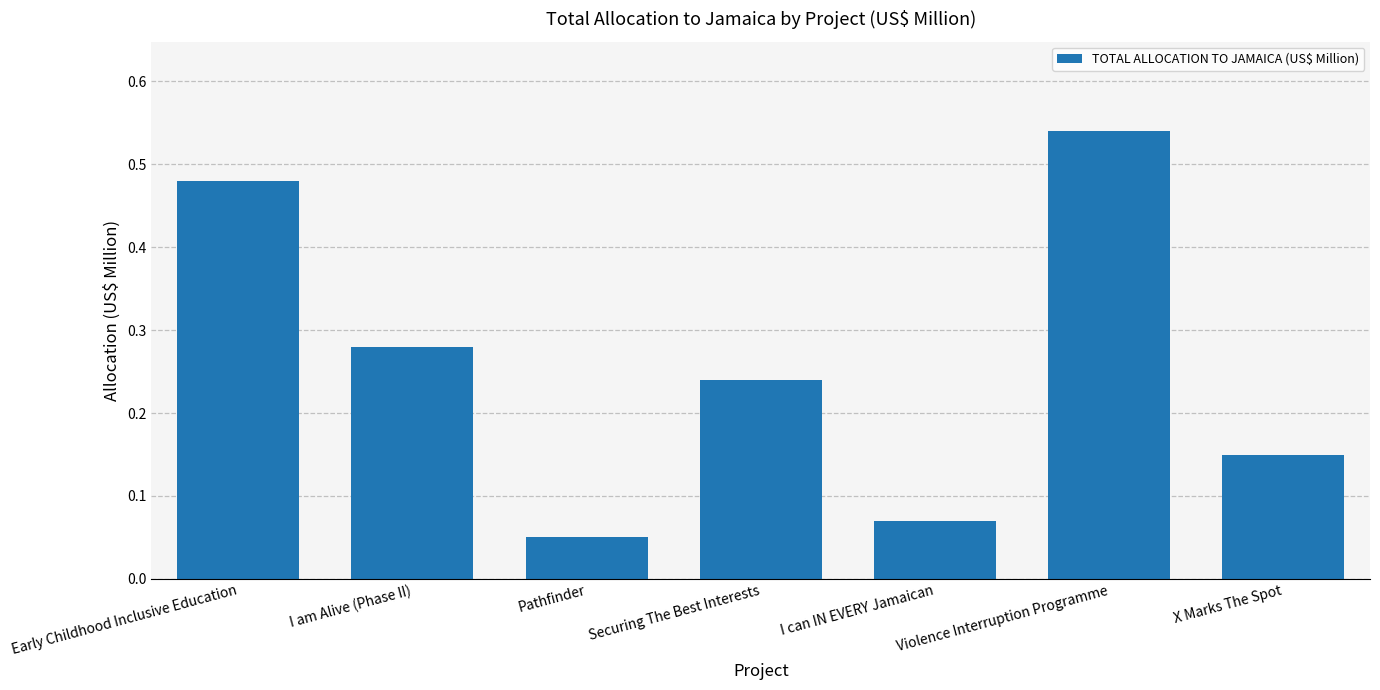

Which label corresponds to the smallest value in the chart?

Pathfinder